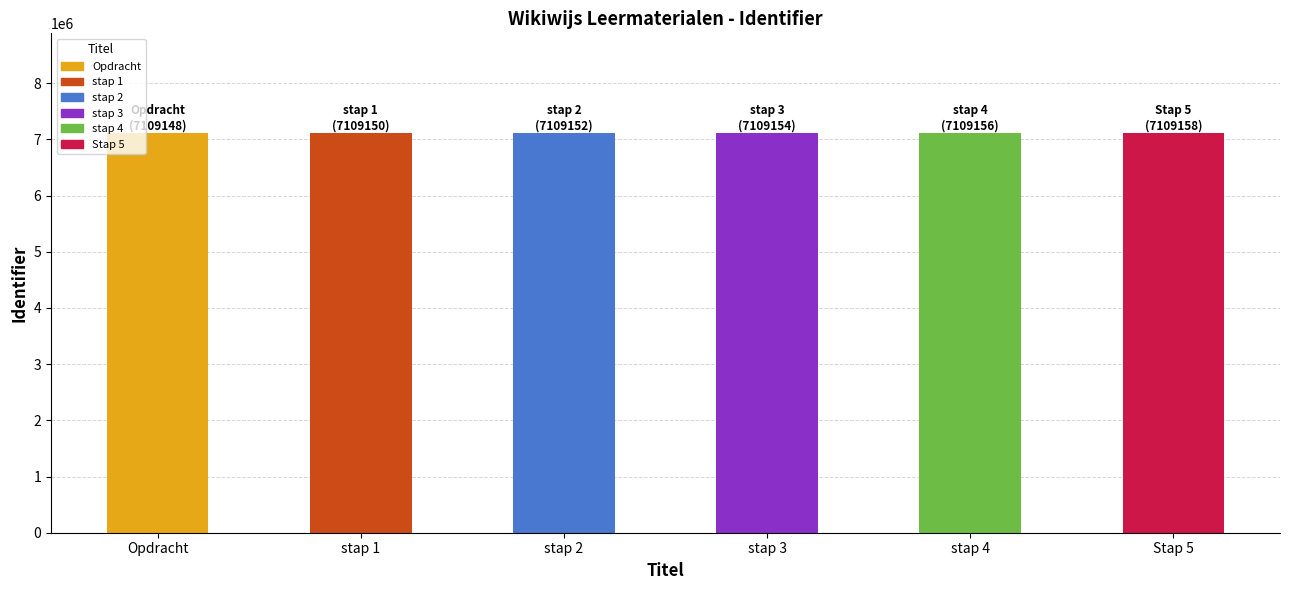

What is the approximate value at stap 4?

7109156